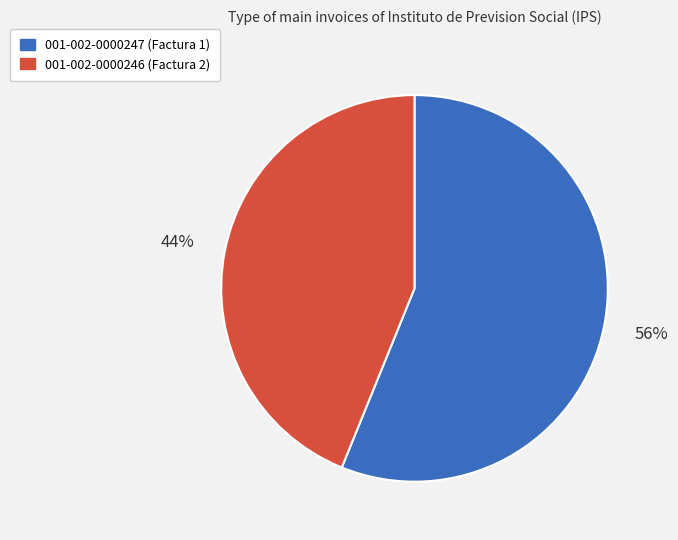

Do 001-002-0000246 (Factura 2) and 001-002-0000247 (Factura 1) together represent more than half of the pie?

Yes